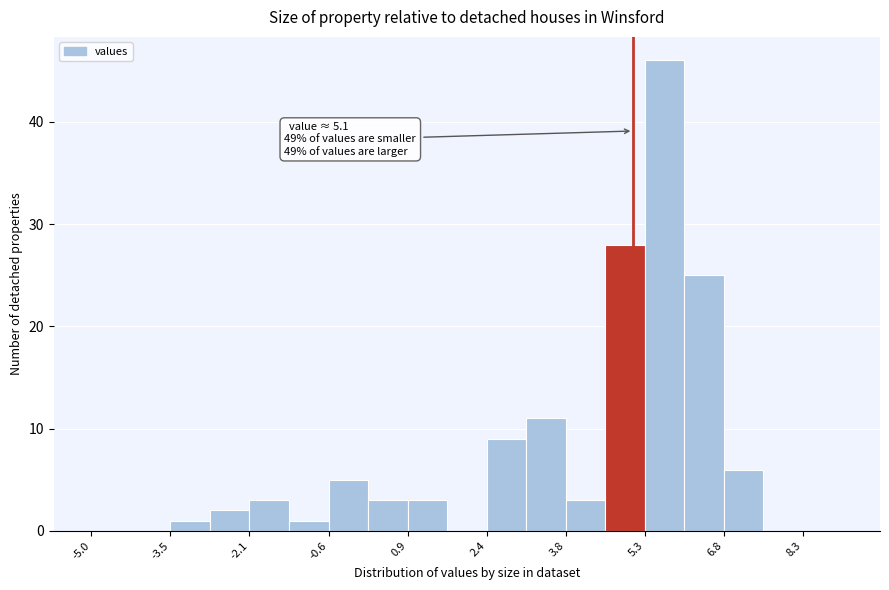

Read against the x-axis, roughly where is the centre of the tallest bar?

5.6